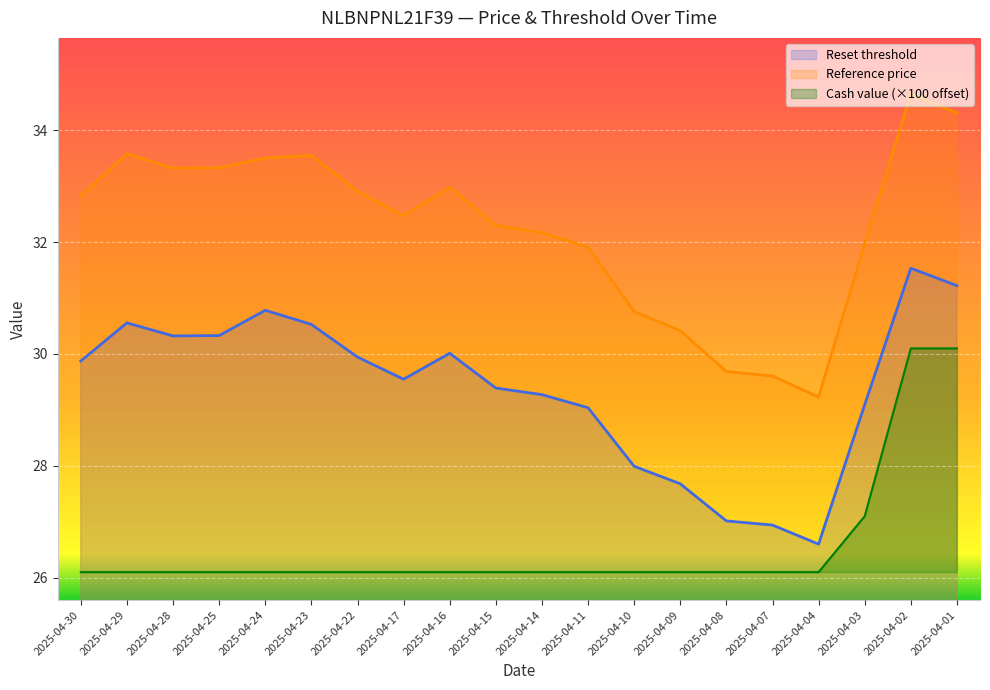

At how many categories does at least one series exceed 30?

17